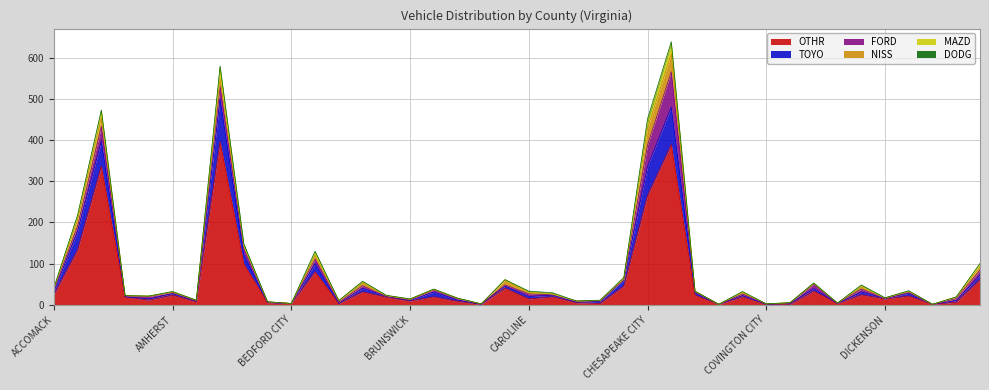

Is it true that NISS equals 12 at CAMPBELL?

True